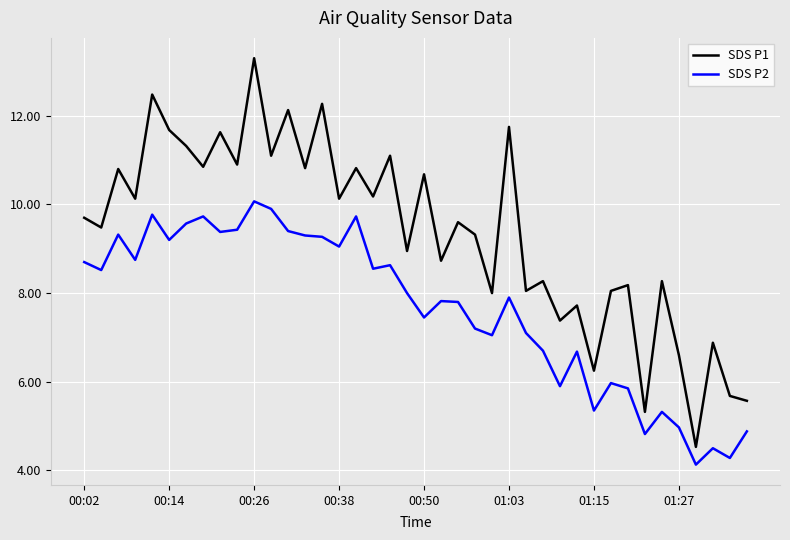

Is this an area chart (filled region under the line)?

No